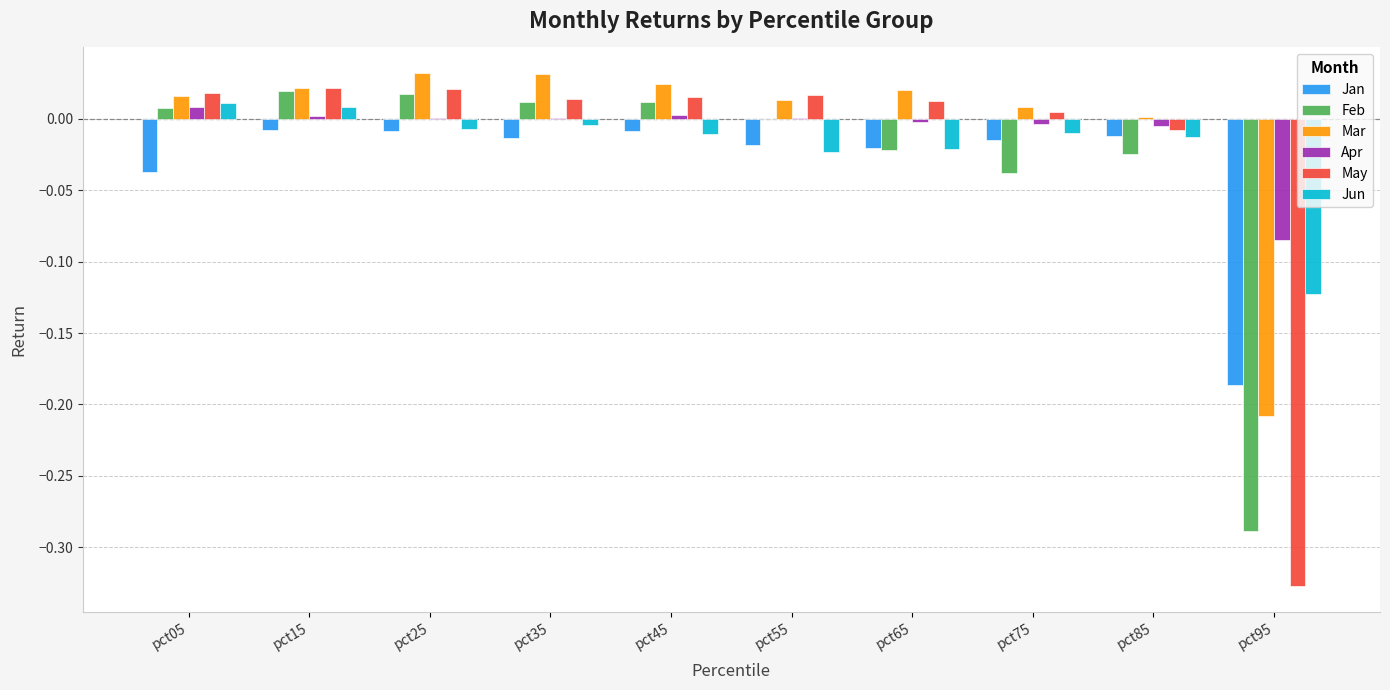

Is it true that Jan equals -0.0 at pct35?

True